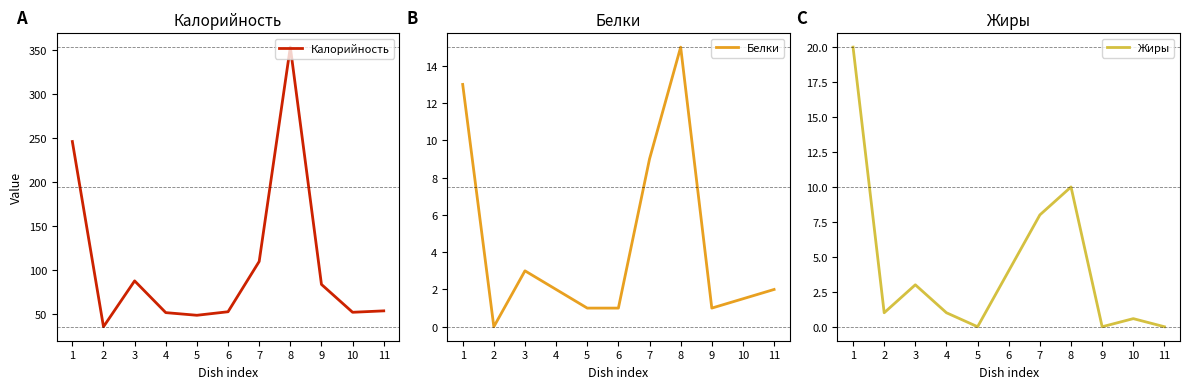

Reading left to right, list all the values displayed in this chart.

Калорийность: 1=246.0	2=36.0	3=88.0	4=52.0	5=49.0	6=53.0	7=110.0	8=353.0	9=84.0	10=52.4	11=54.0
Белки: 1=13.0	2=0.0	3=3.0	4=2.0	5=1.0	6=1.0	7=9.0	8=15.0	9=1.0	10=1.5	11=2.0
Жиры: 1=20.0	2=1.0	3=3.0	4=1.0	5=0.0	6=4.0	7=8.0	8=10.0	9=0.0	10=0.6	11=0.0